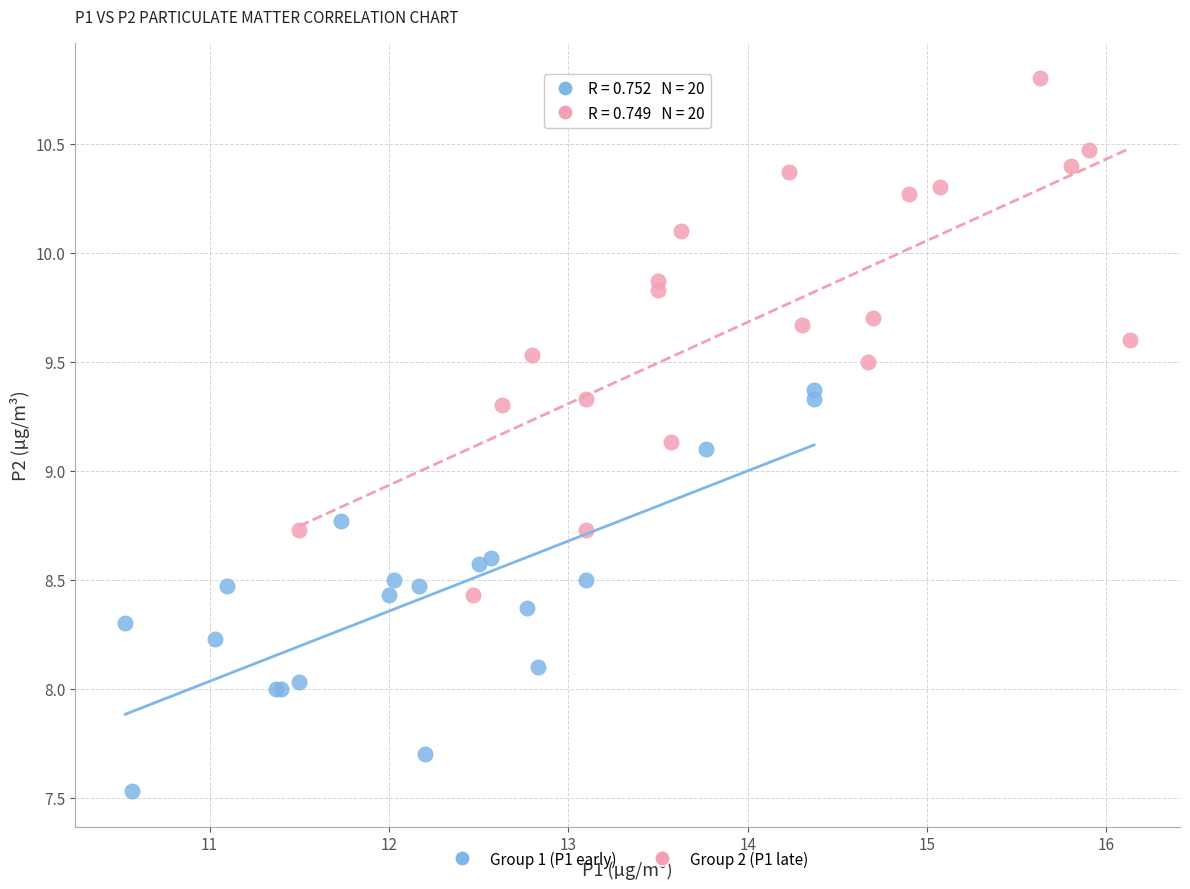

Which series reaches the maximum Y coordinate?

Group 2 (P1 late)